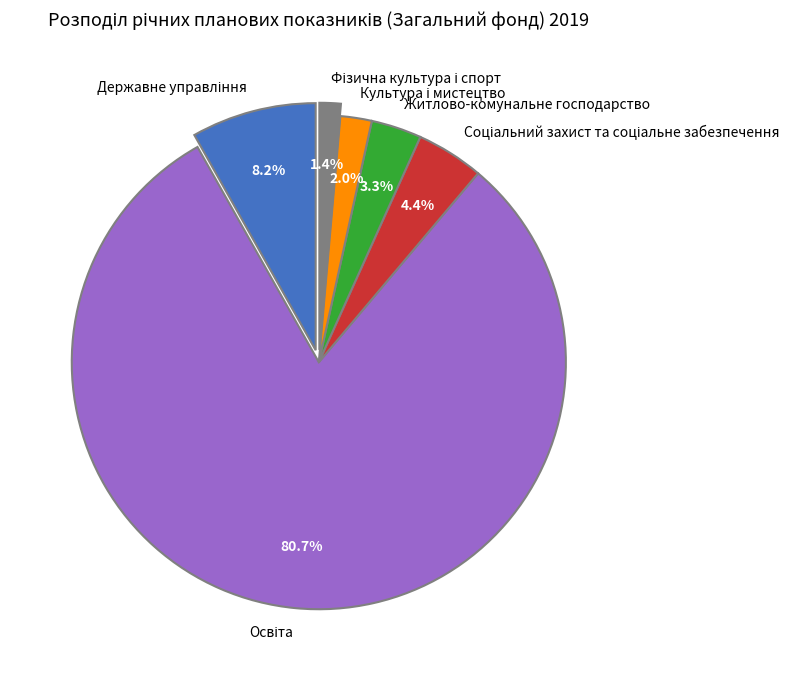

How much of the chart is everything except Житлово-комунальне господарство?

96.7%